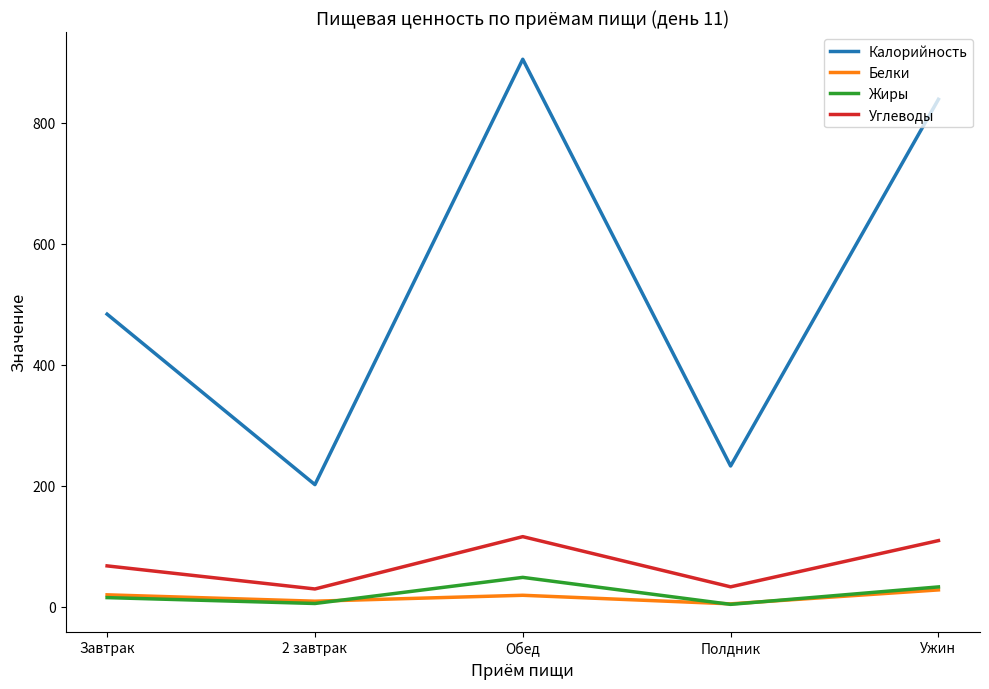

What position from the right is Ужин?

1